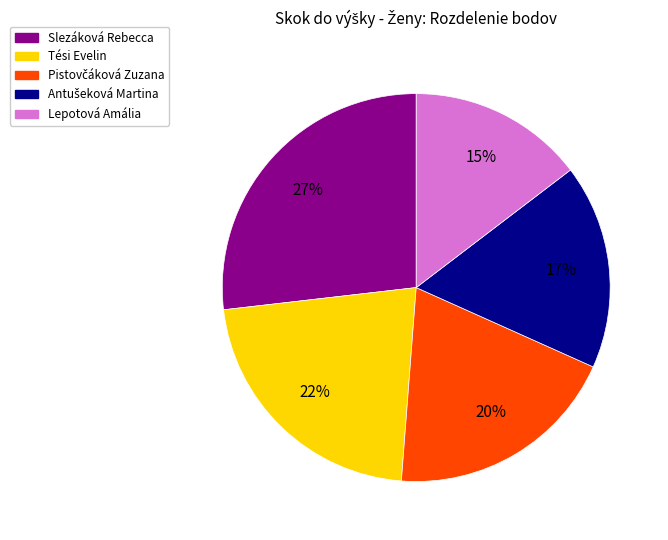

The Tési Evelin slice represents 22% of the pie. True or false?

True